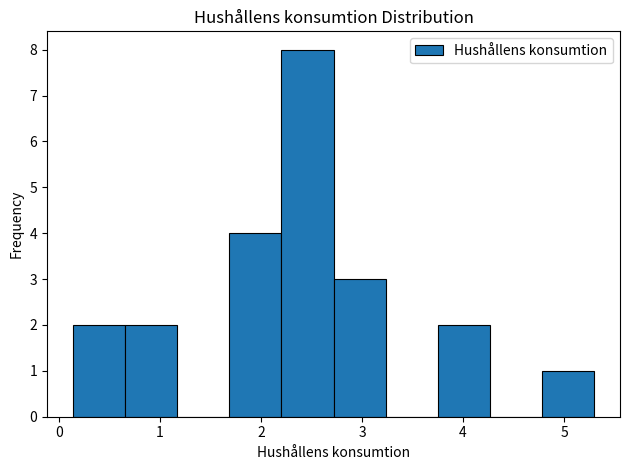

Over which range of the x-axis is the bar tallest?

2.2 to 2.7